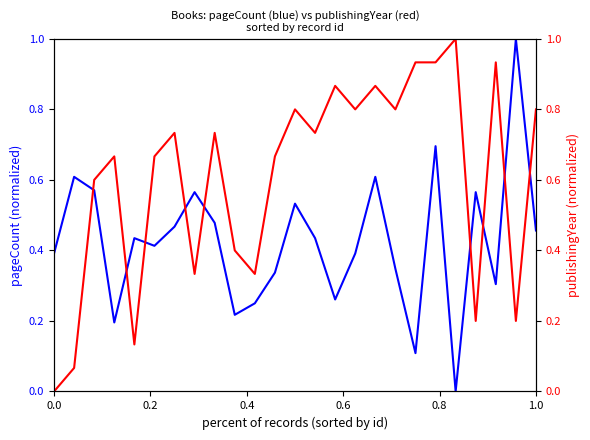

List the series in order of their overall mean, lowest first.

pageCount, publishingYear